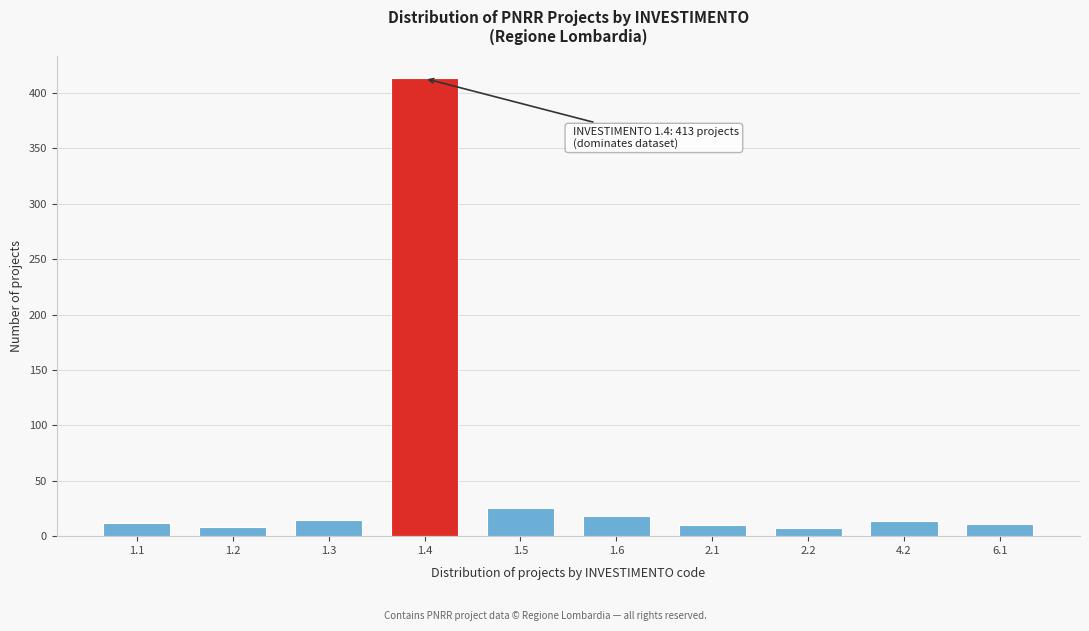

The value at 1.6 is 32. True or false?

False